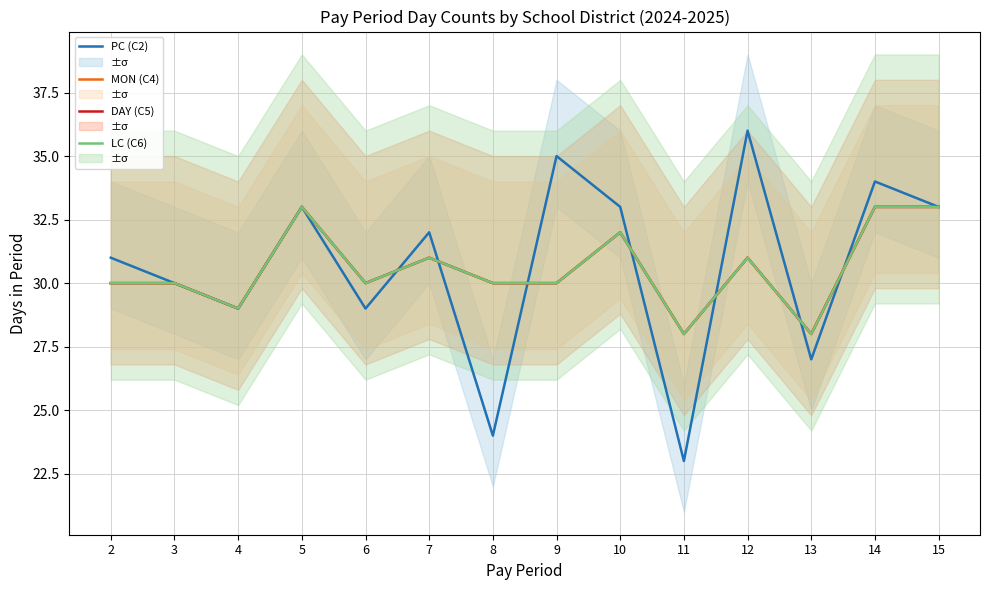

How many interior local peaks does the PC (C2) series have?

5